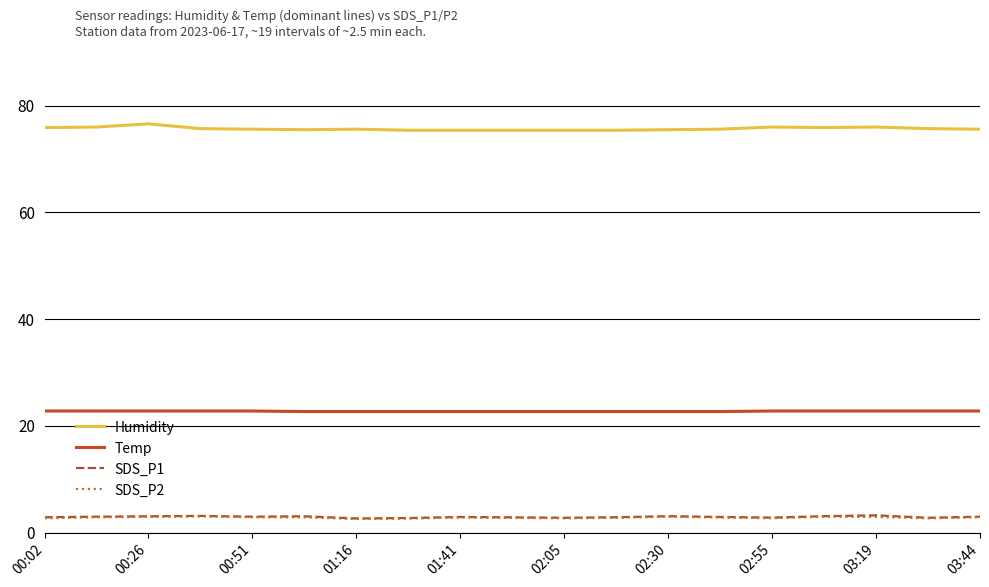

How many categories are shown in the chart?

19